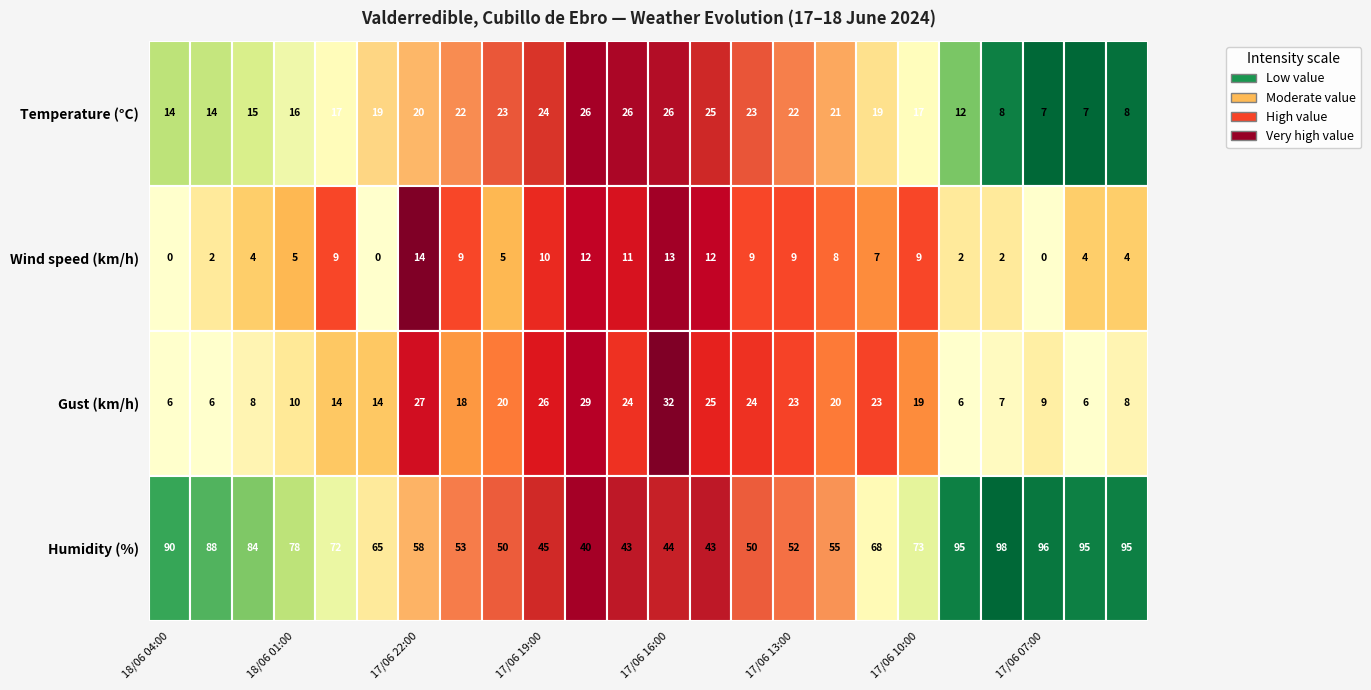

What value does the Gust (km/h) series have at 17/06 09:00?

6.0